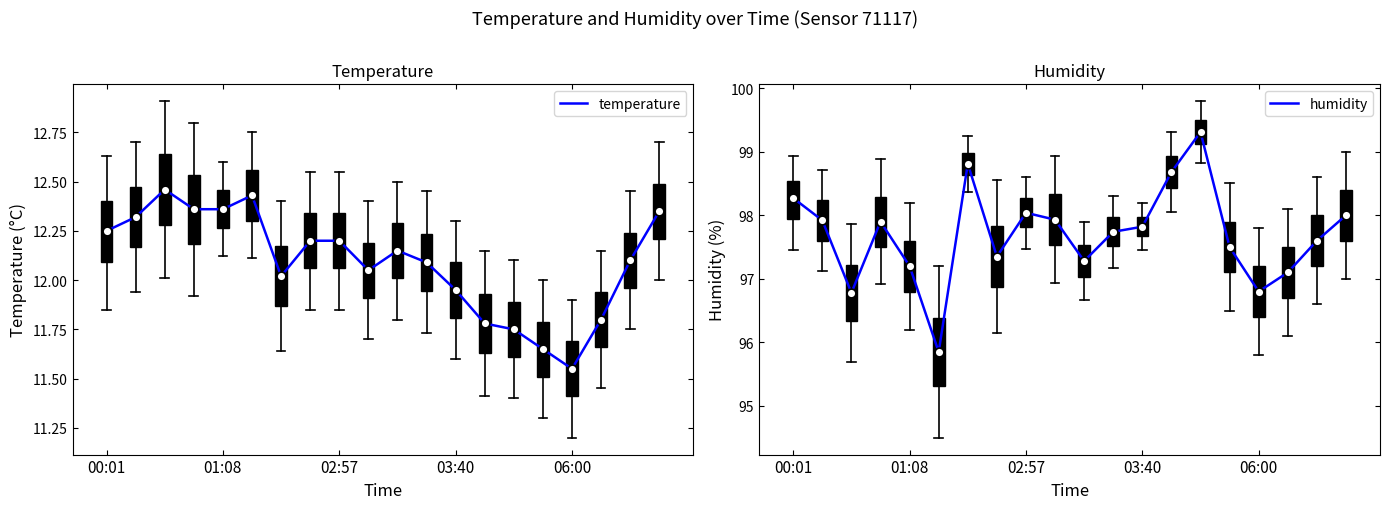

What are all the series names shown in the legend?

temperature, humidity